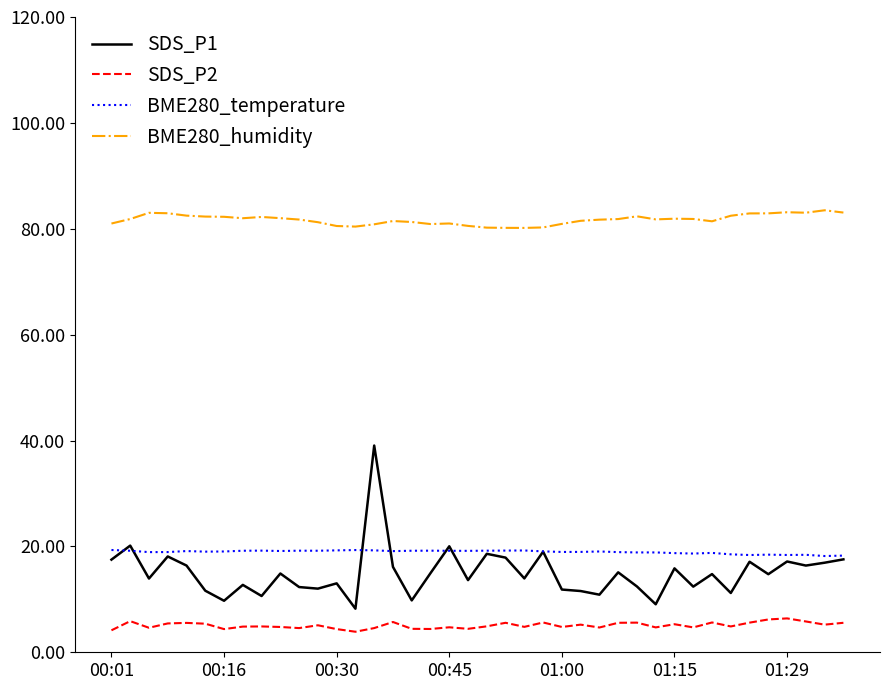

What is the smallest value displayed?

3.9